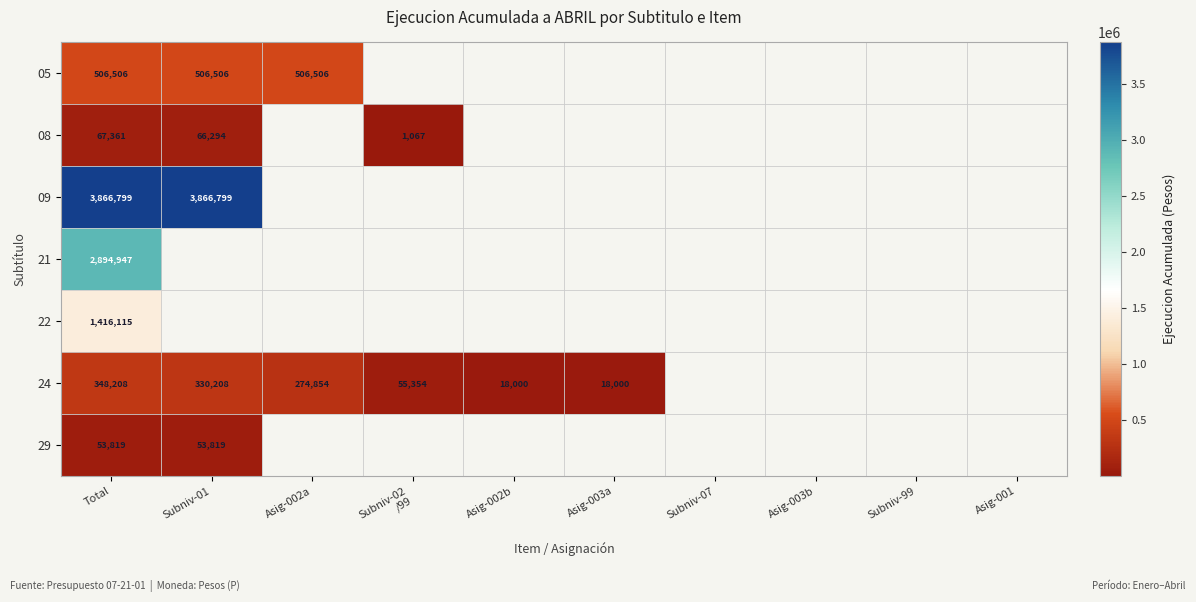

What is the difference between the highest and lowest values at Total?

3812980